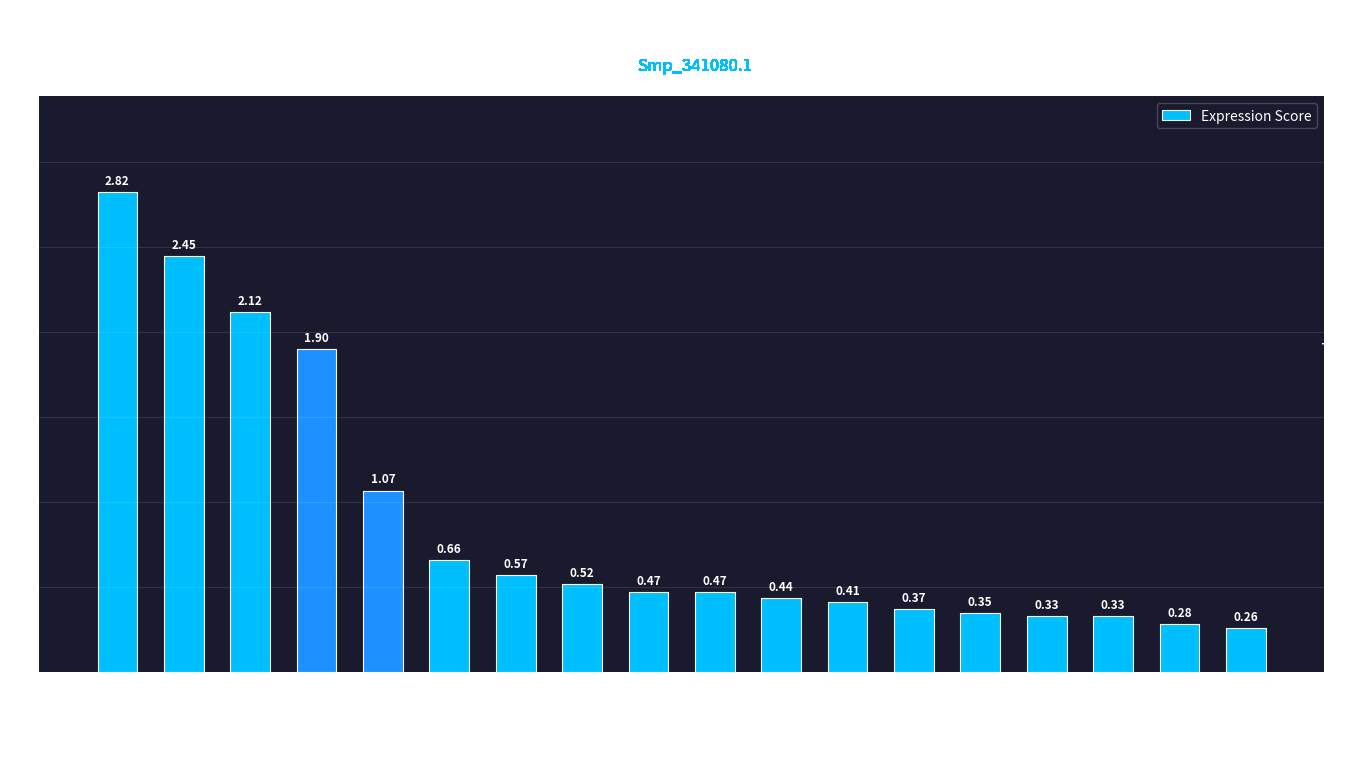

Are the bars horizontal?

No